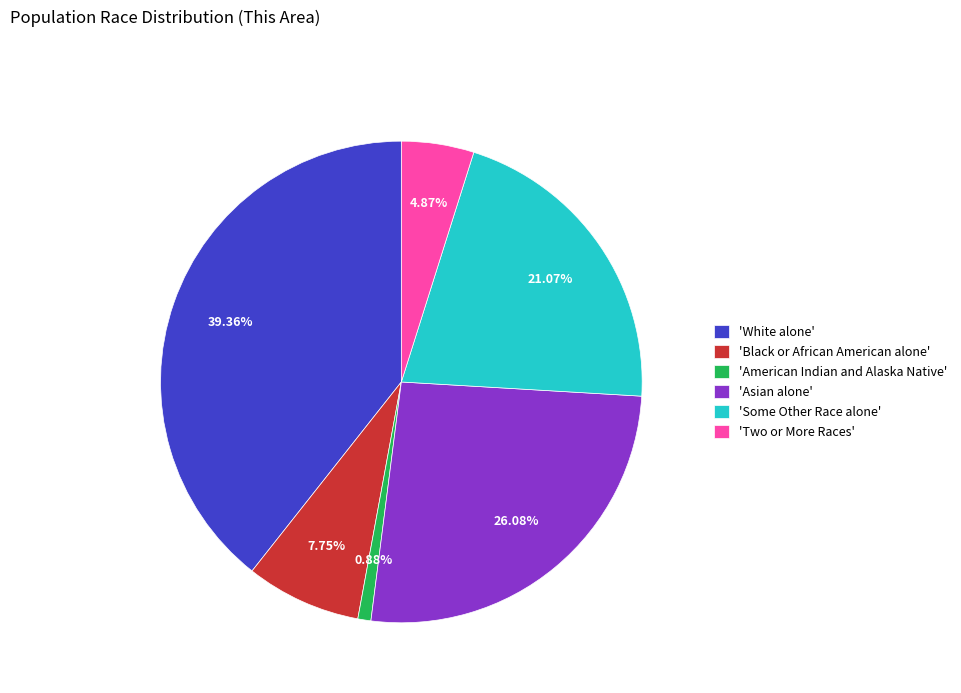

Combined, do 'Two or More Races' and 'American Indian and Alaska Native' account for over 50%?

No